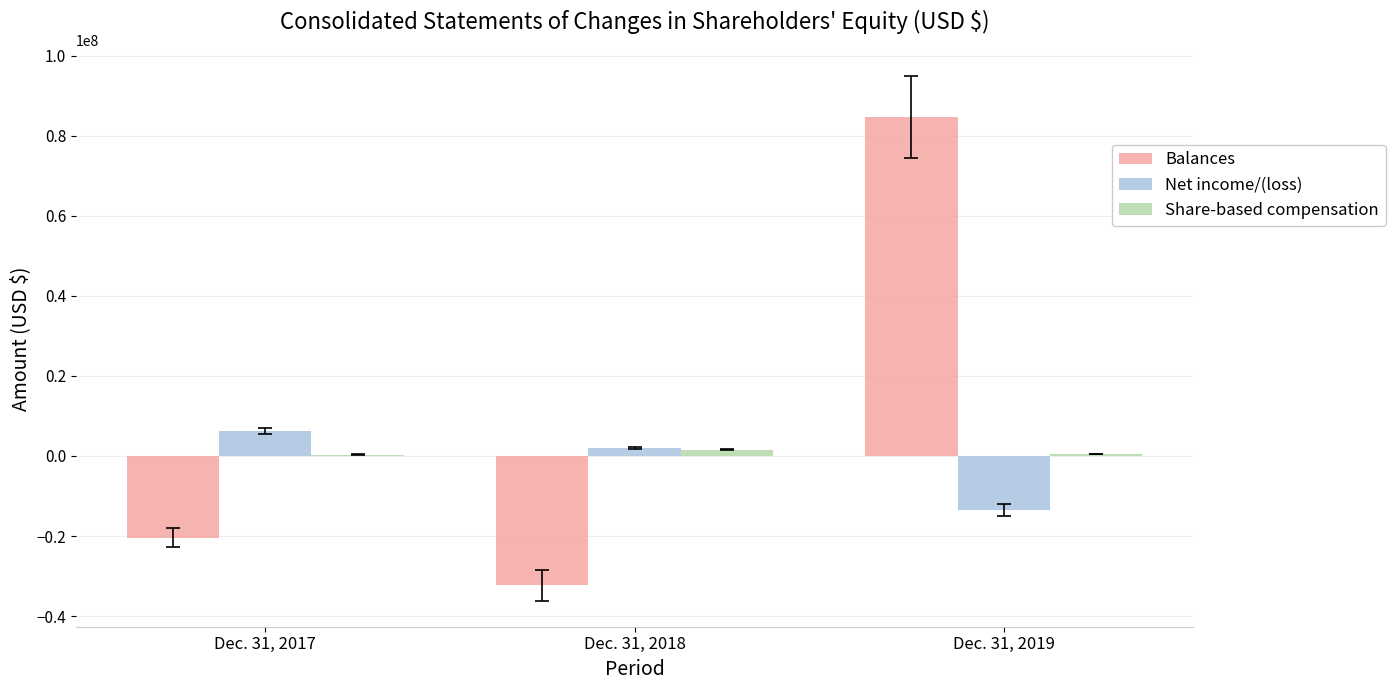

What is the difference between the Balances values at Dec. 31, 2018 and Dec. 31, 2017?

11864829